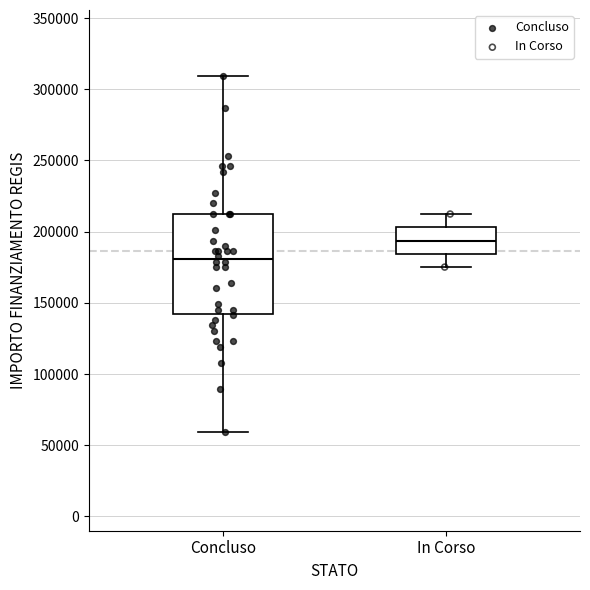

Reading left to right, transcribe this box plot: for each box, give where its median line is, the range the box spans, and where its two whiskers end, as read against the y-axis. The values are not printed on the chart, so give them approximately, as read against the axis.

Concluso: median 180000, box 145000 to 210000, whiskers 60000 to 310000
In Corso: median 195000, box 185000 to 205000, whiskers 175000 to 210000